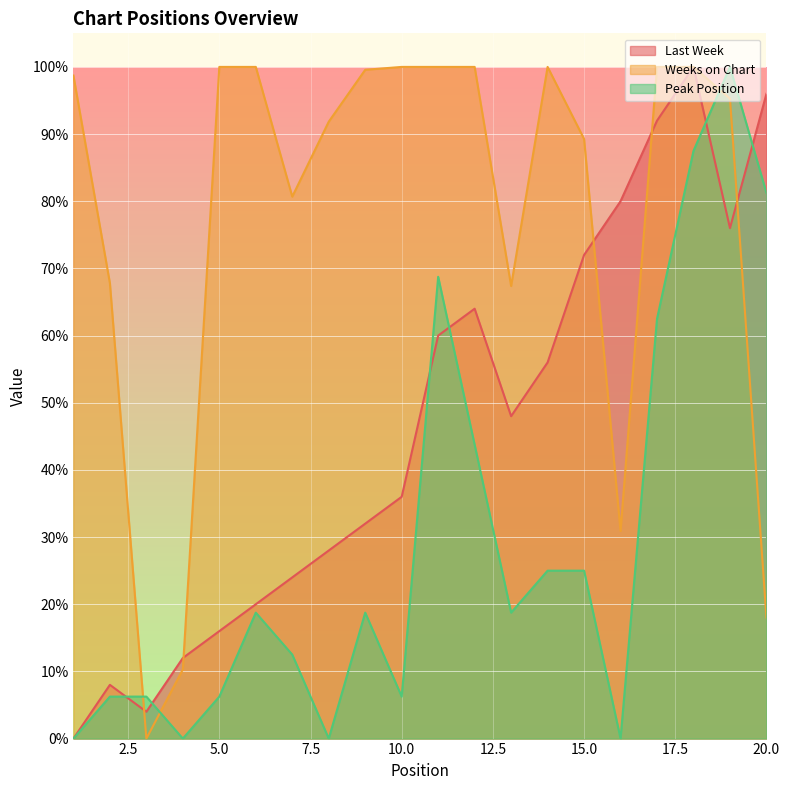

Which has a higher value, 11 or 13?

11